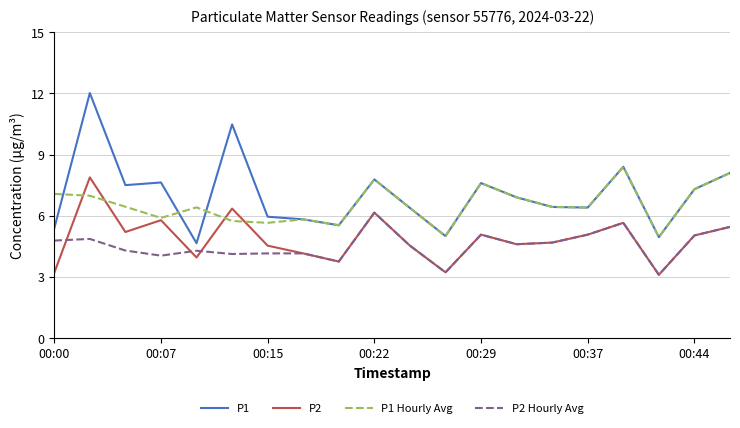

What is the average value of the P1 series?

7.0